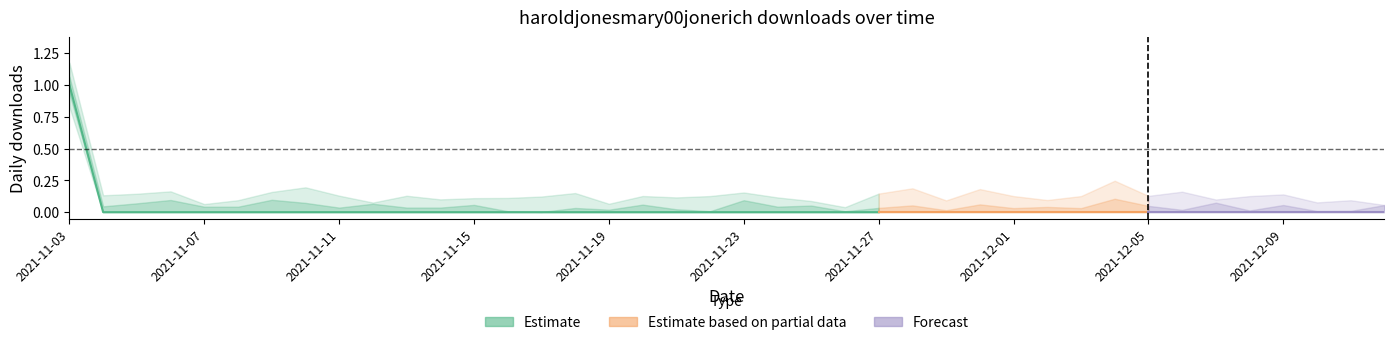

Rank the categories by value from lowest to highest.

2021-11-04, 2021-11-05, 2021-11-06, 2021-11-07, 2021-11-08, 2021-11-09, 2021-11-10, 2021-11-11, 2021-11-12, 2021-11-13, 2021-11-14, 2021-11-15, 2021-11-16, 2021-11-17, 2021-11-18, 2021-11-19, 2021-11-20, 2021-11-21, 2021-11-22, 2021-11-23, 2021-11-24, 2021-11-25, 2021-11-26, 2021-11-27, 2021-11-28, 2021-11-29, 2021-11-30, 2021-12-01, 2021-12-02, 2021-12-03, 2021-12-04, 2021-12-05, 2021-12-06, 2021-12-07, 2021-12-08, 2021-12-09, 2021-12-10, 2021-12-11, 2021-12-12, 2021-11-03